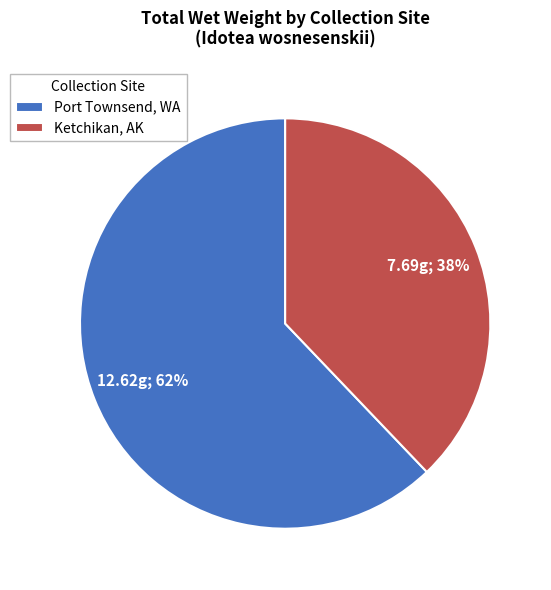

Is it true that Ketchikan, AK is 32% of the pie?

False